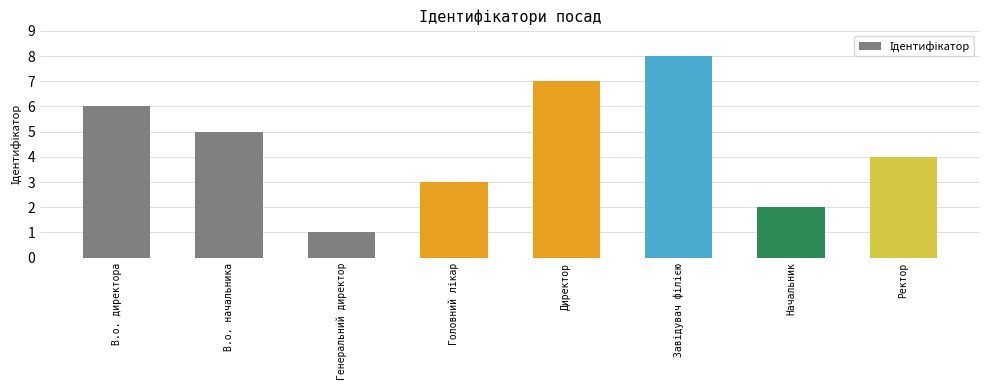

What is the label of the 3rd bar from the left?

Генеральний директор